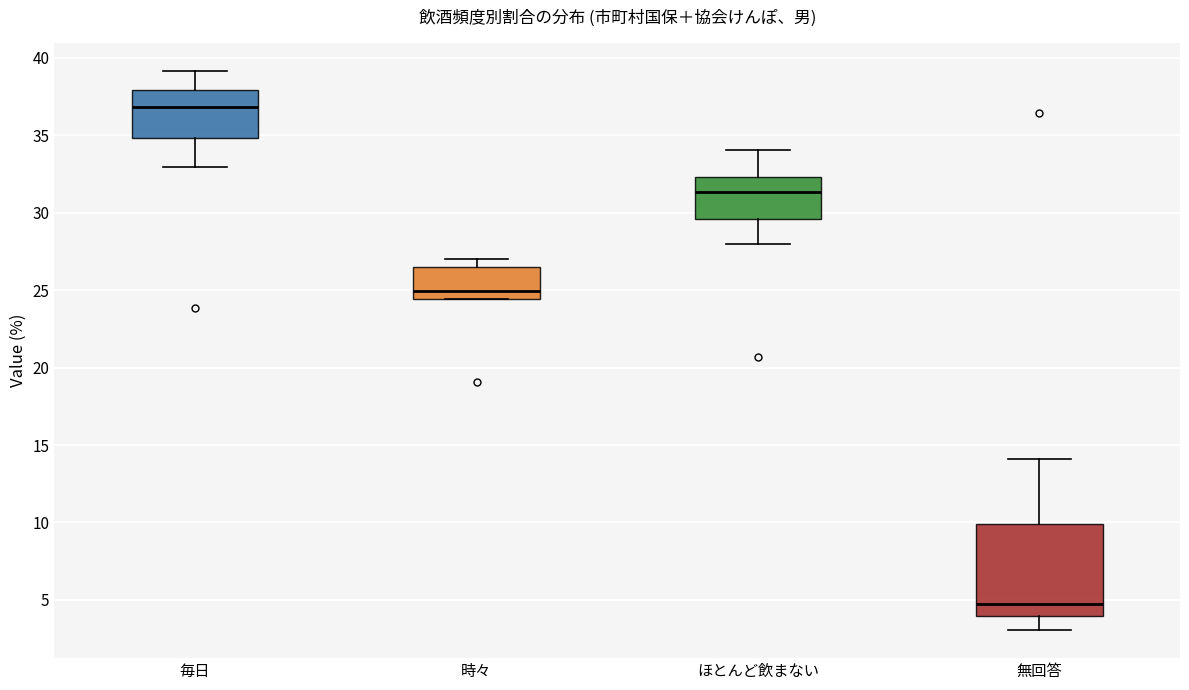

Reading left to right, transcribe this box plot: for each box, give where its median line is, the range the box spans, and where its two whiskers end, as read against the y-axis. The values are not printed on the chart, so give them approximately, as read against the axis.

毎日: median 37.0, box 35.0 to 38.0, whiskers 33.0 to 39.0
時々: median 25.0, box 24.5 to 26.5, whiskers 24.5 to 27.0
ほとんど飲まない: median 31.5, box 29.5 to 32.5, whiskers 28.0 to 34.0
無回答: median 4.5, box 4.0 to 10.0, whiskers 3.0 to 14.0